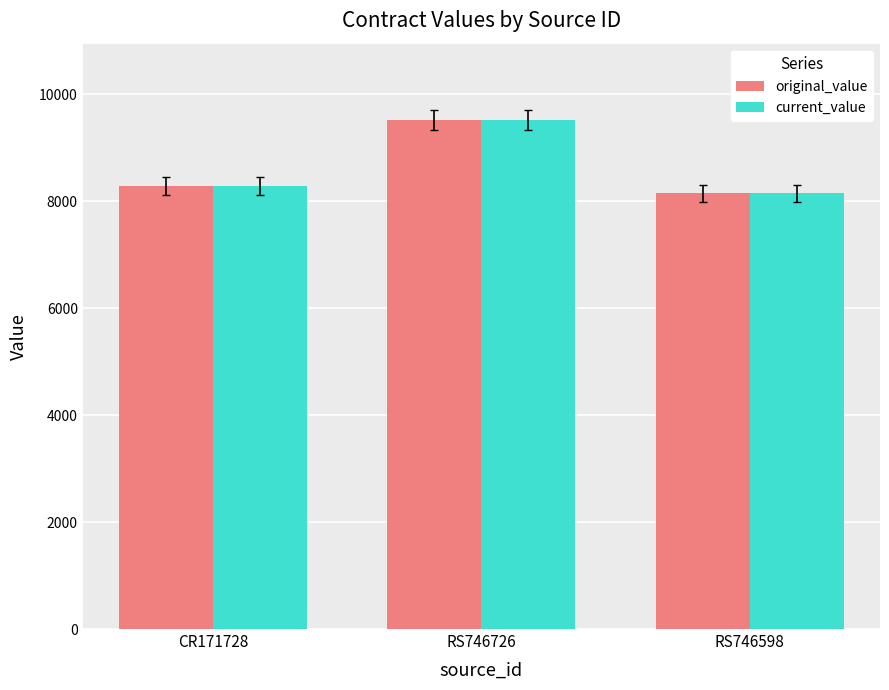

Reading right to left, transcribe all the data shown in this chart.

original_value: RS746598=8147.9	RS746726=9521.5	CR171728=8292.1
current_value: RS746598=8147.9	RS746726=9521.5	CR171728=8292.1